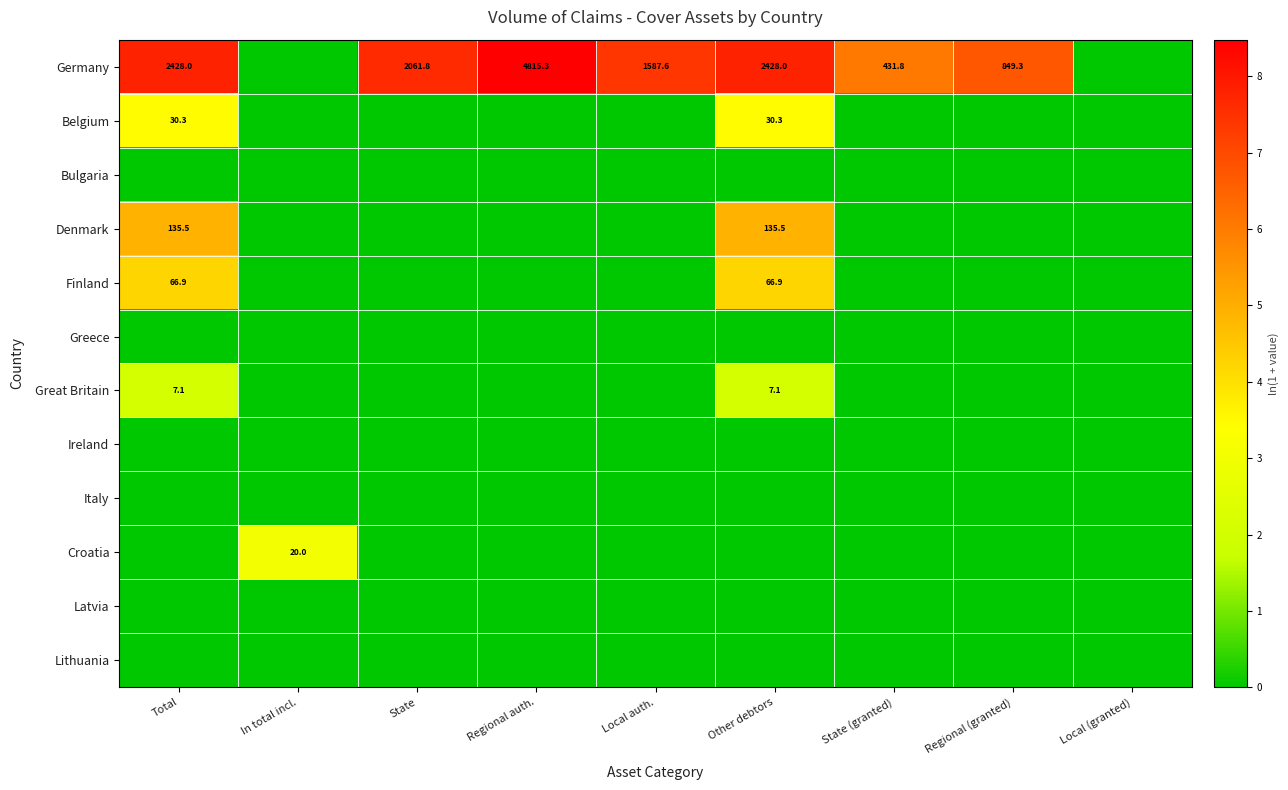

At how many categories does at least one series exceed 7?

5